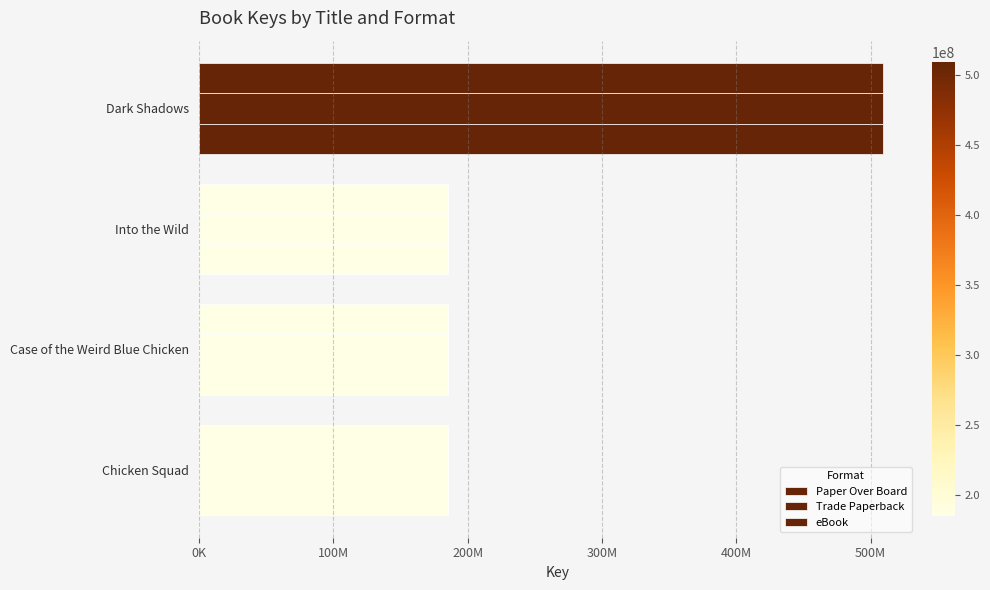

What position from the left is Dark Shadows?

1